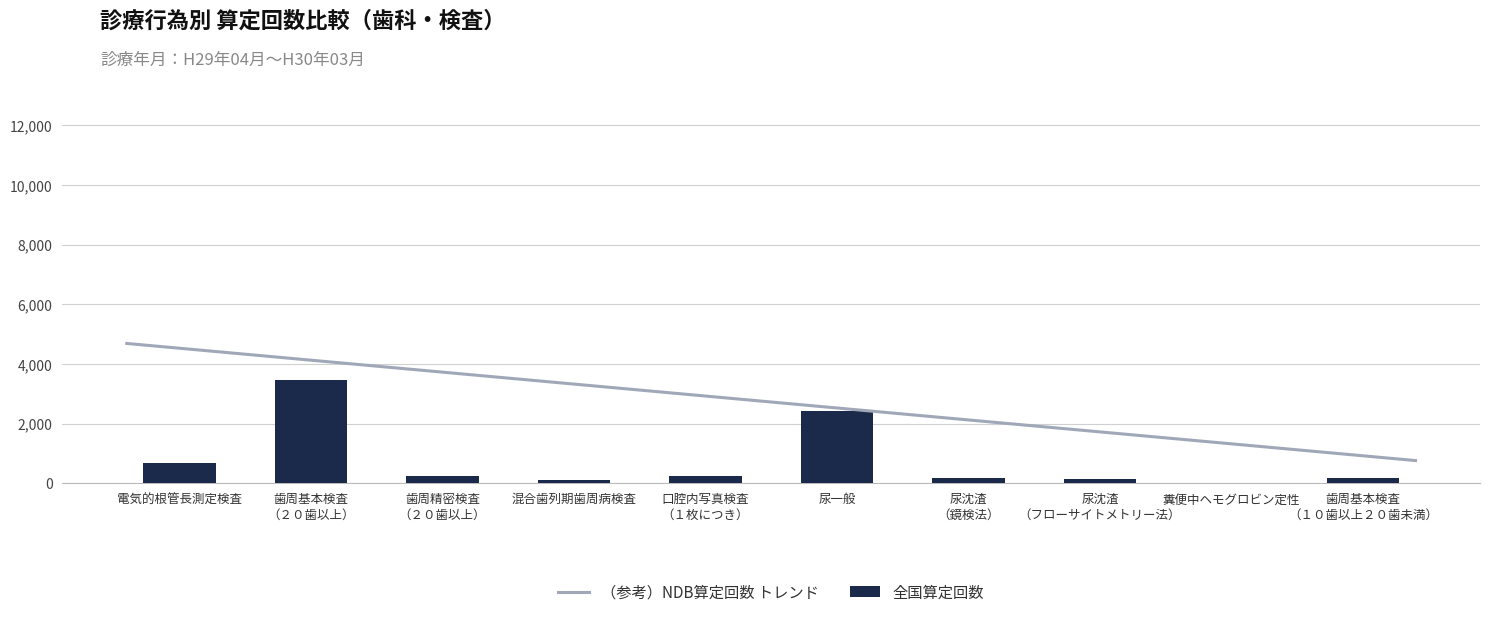

What is the maximum value for 全国算定回数?

3453